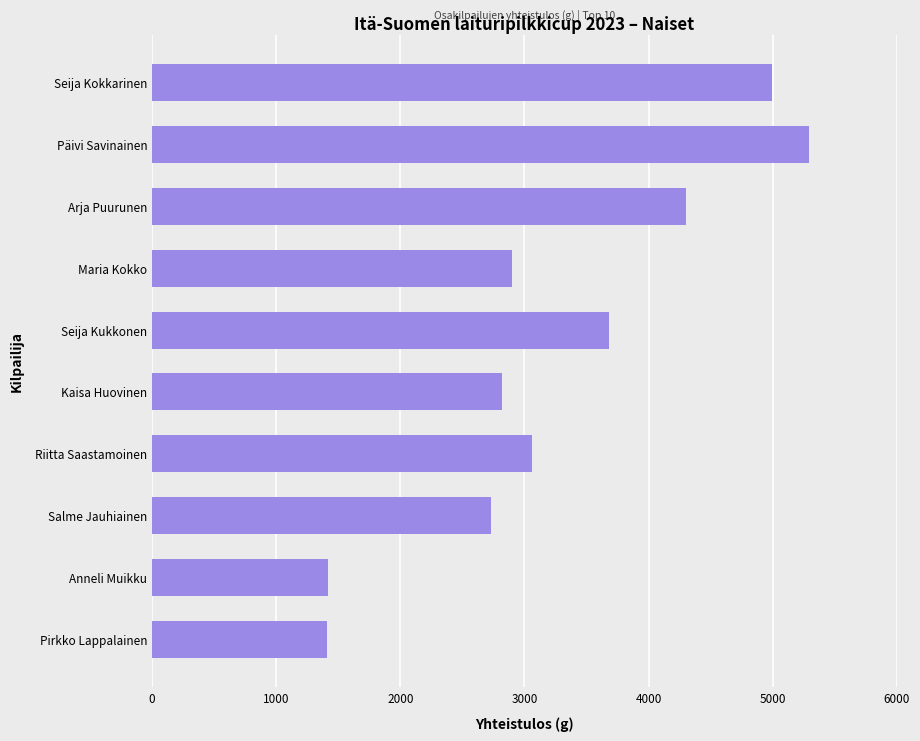

What is the difference between the second highest and second lowest values?

3582